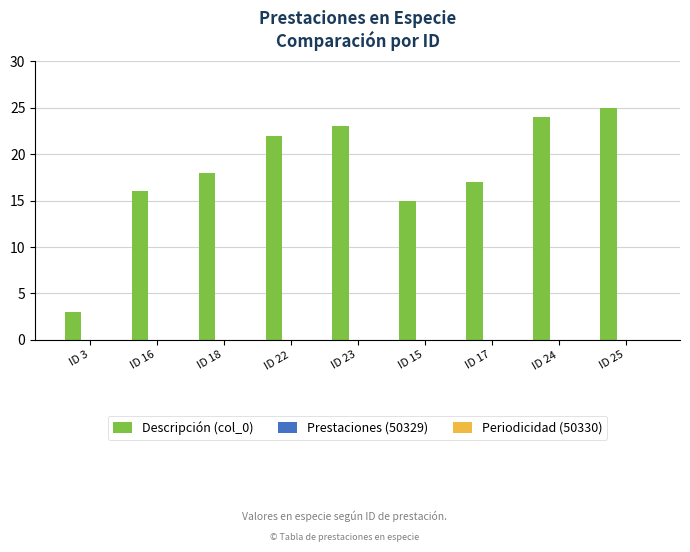

How many bars are there in total?

9